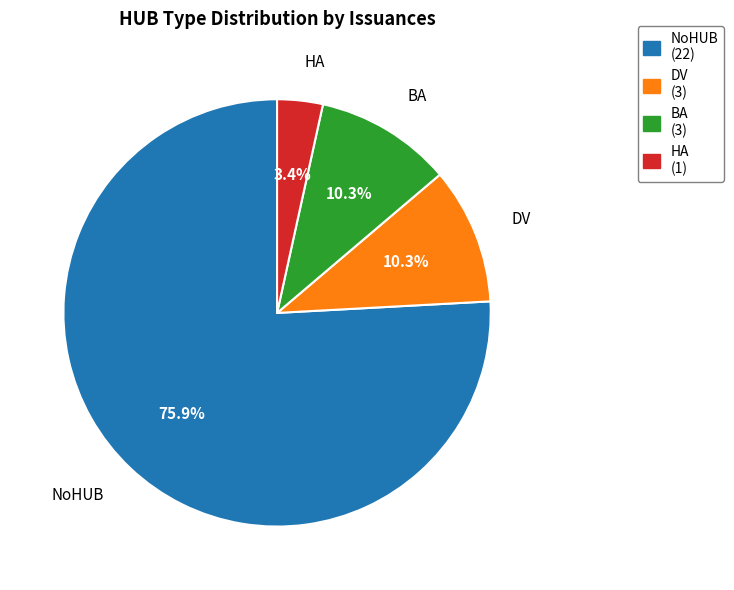

Count the number of slices in the pie.

4